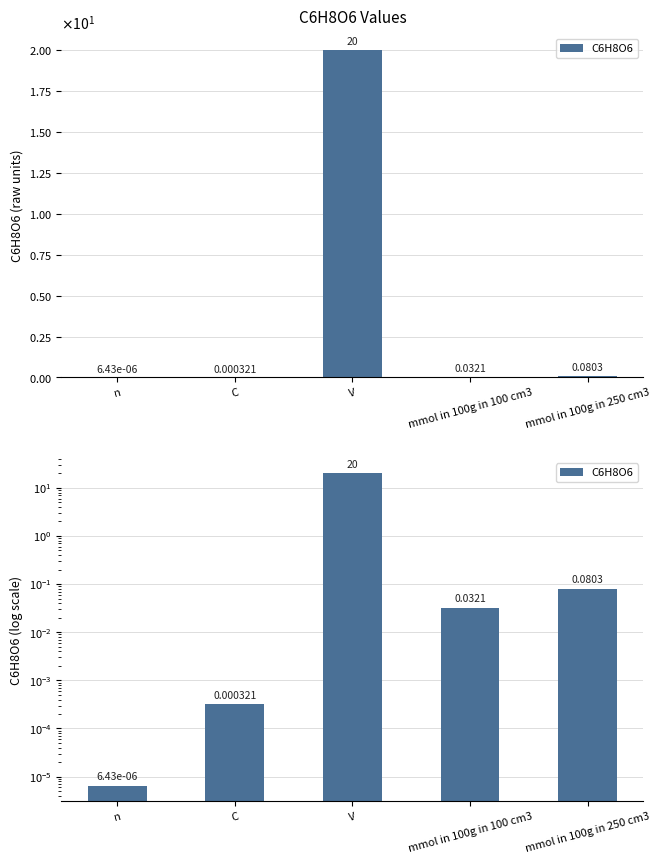

What is the change in value from n to mmol in 100g in 250 cm3?

+0.1